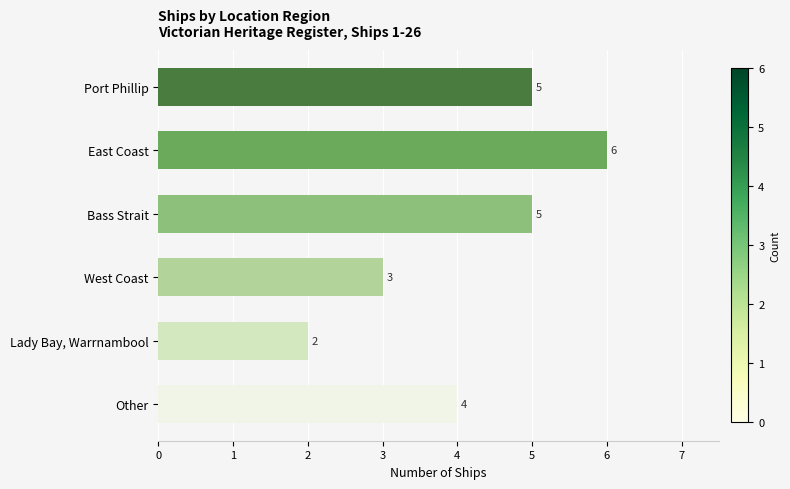

What is the average value?

4